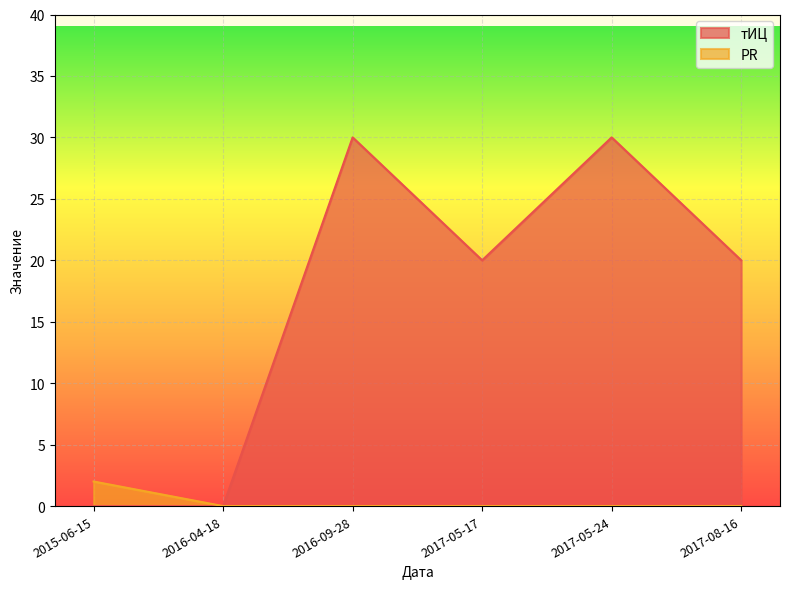

At which category is the sum across all series the highest?

2016-09-28